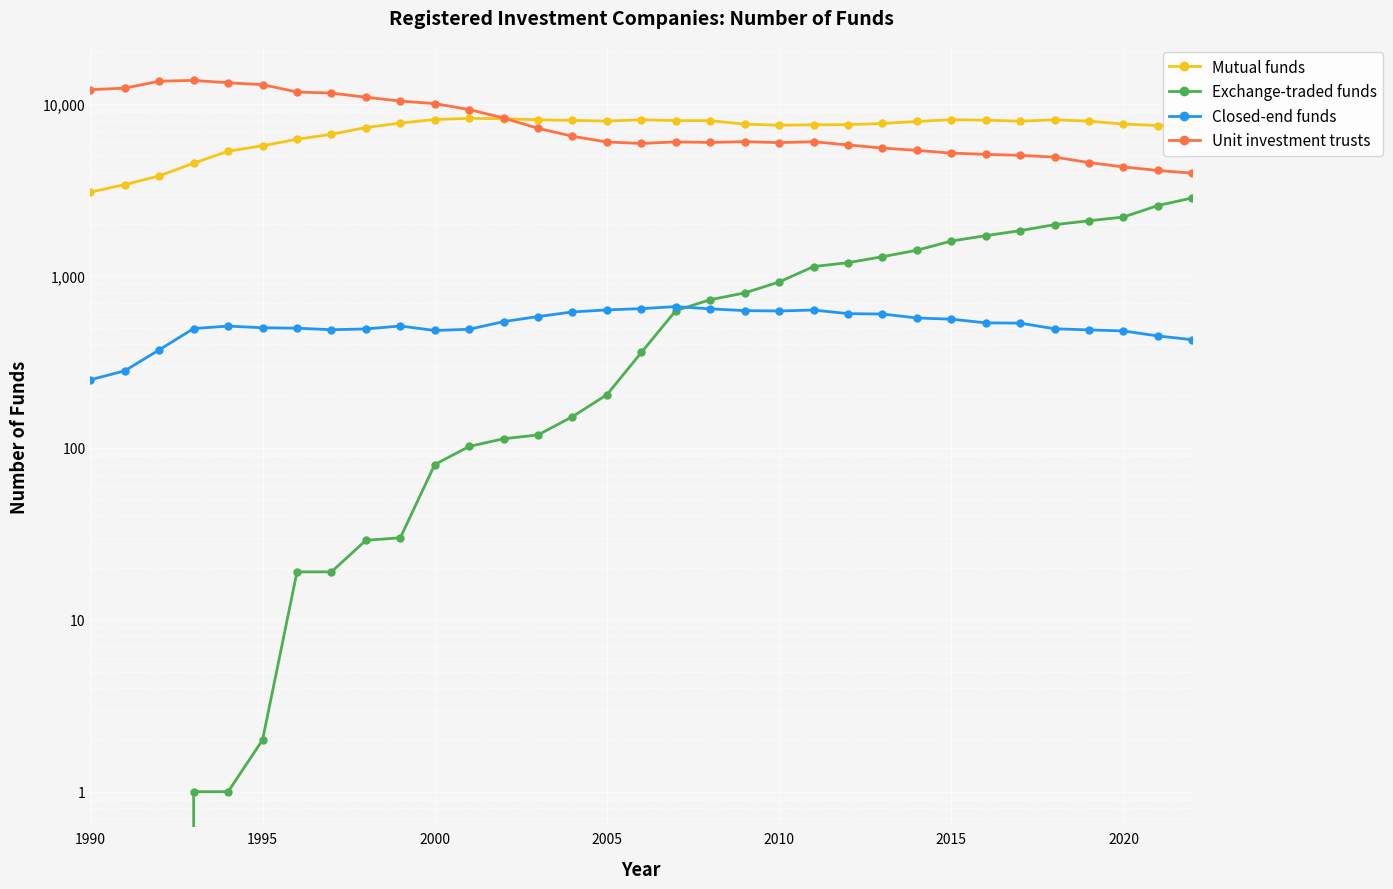

How many distinct data groups are displayed?

4